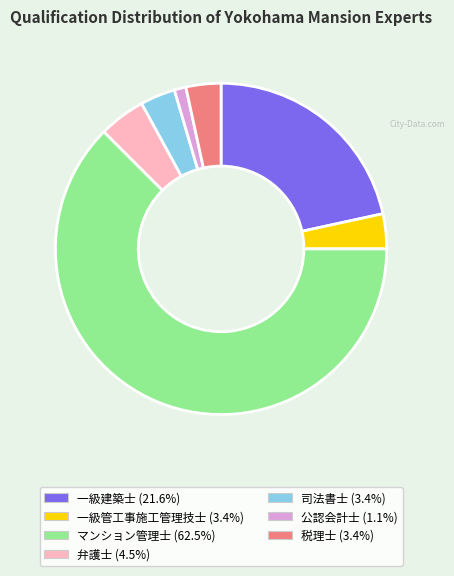

Which has a higher value, 一級建築士 or 弁護士?

一級建築士